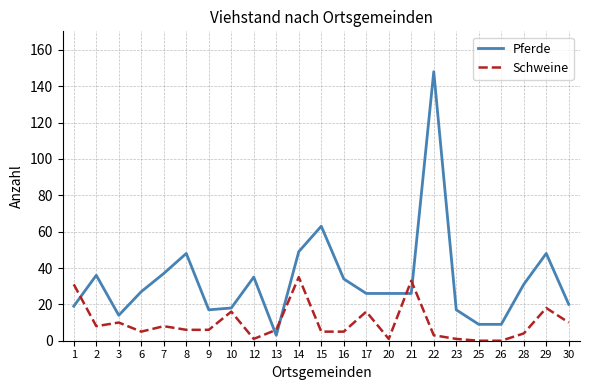

What is the sum of the Pferde values at 22 and 28?

179